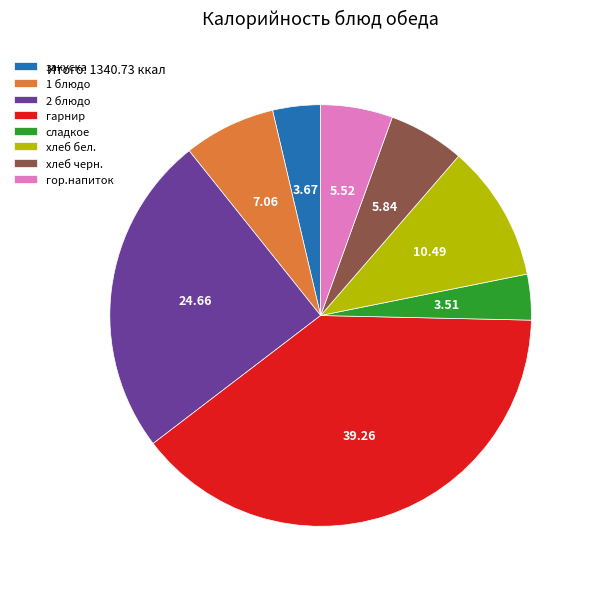

Which category has the biggest portion of the pie?

гарнир